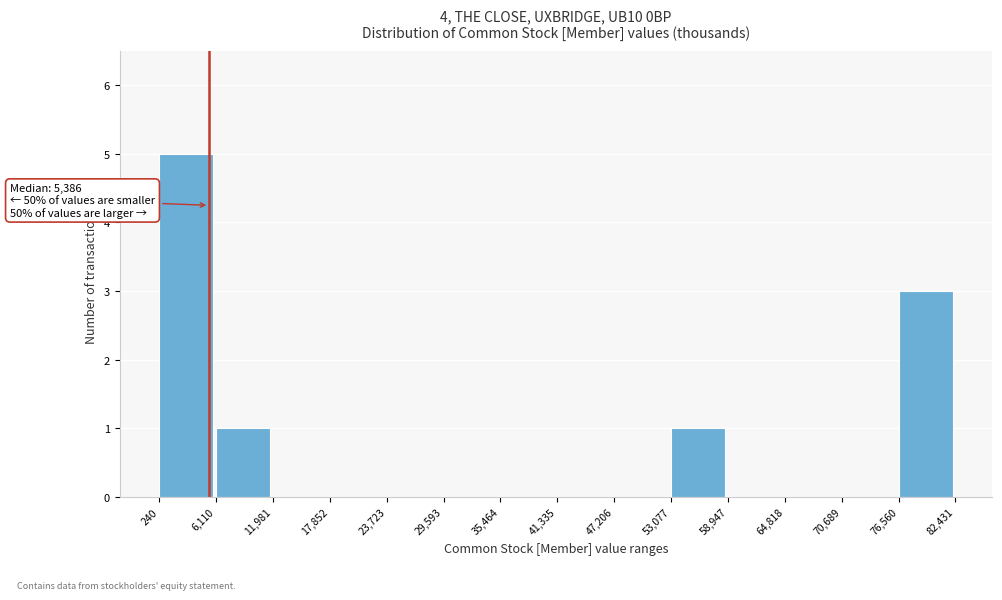

Over which range of the x-axis is the bar tallest?

240 to 6,110